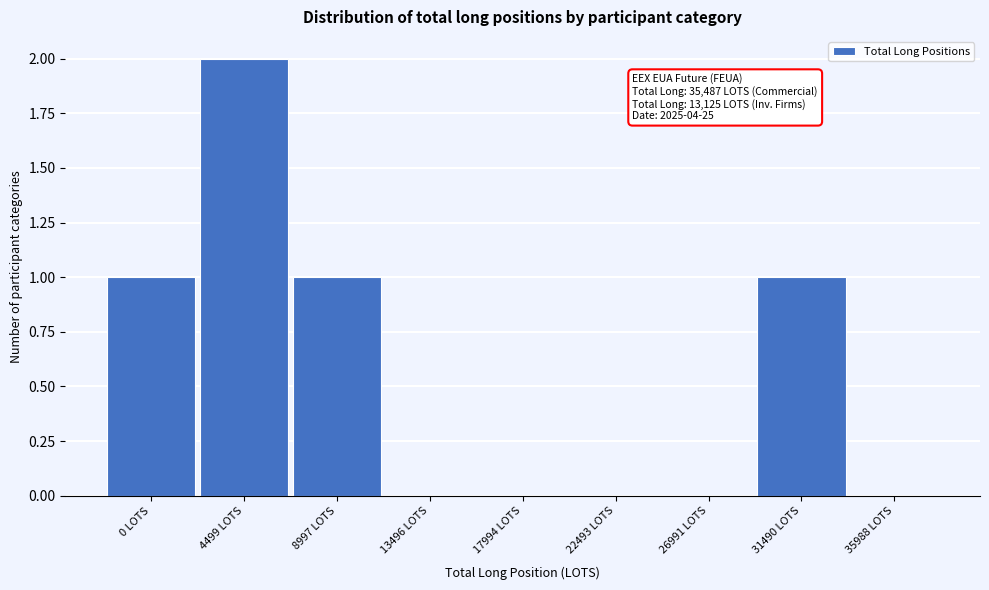

Reading right to left, list all the values displayed in this chart.

35988 LOTS=0	31490 LOTS=1	26991 LOTS=0	22493 LOTS=0	17994 LOTS=0	13496 LOTS=0	8997 LOTS=1	4499 LOTS=2	0 LOTS=1